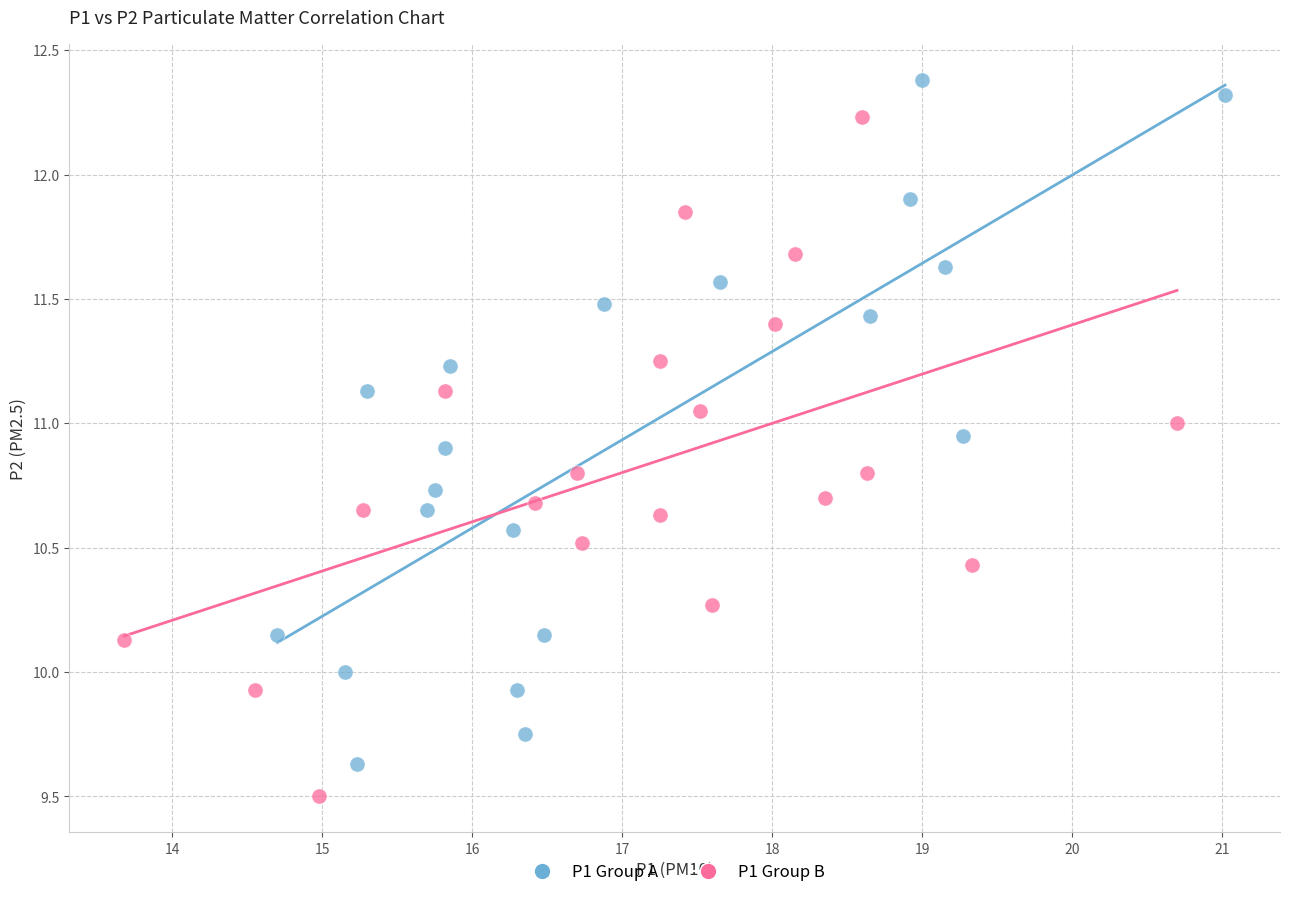

Which series contains the lowest Y value?

P1 Group B